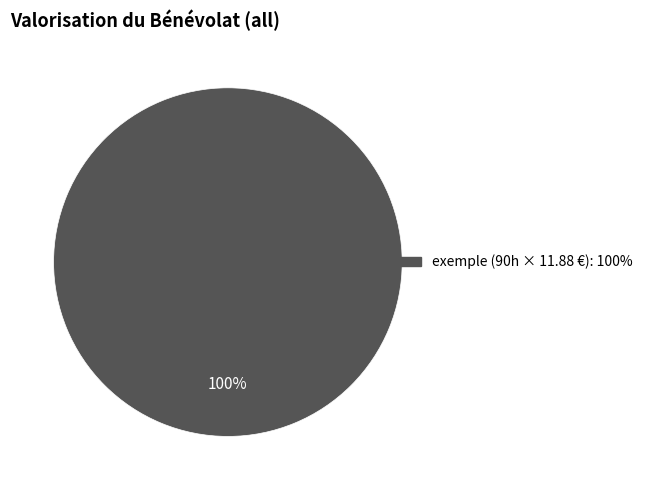

Is there a majority slice in this chart?

Yes